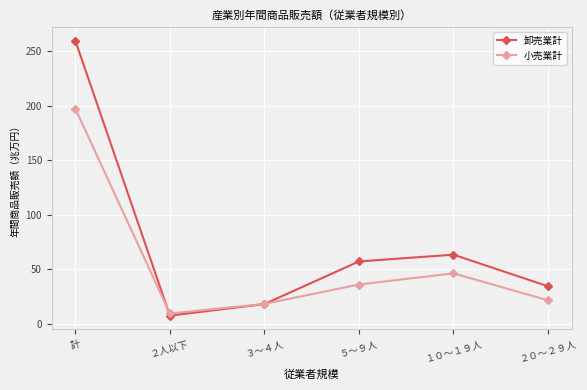

Which series ends up on top after the final intersection of 小売業計 and 卸売業計?

卸売業計